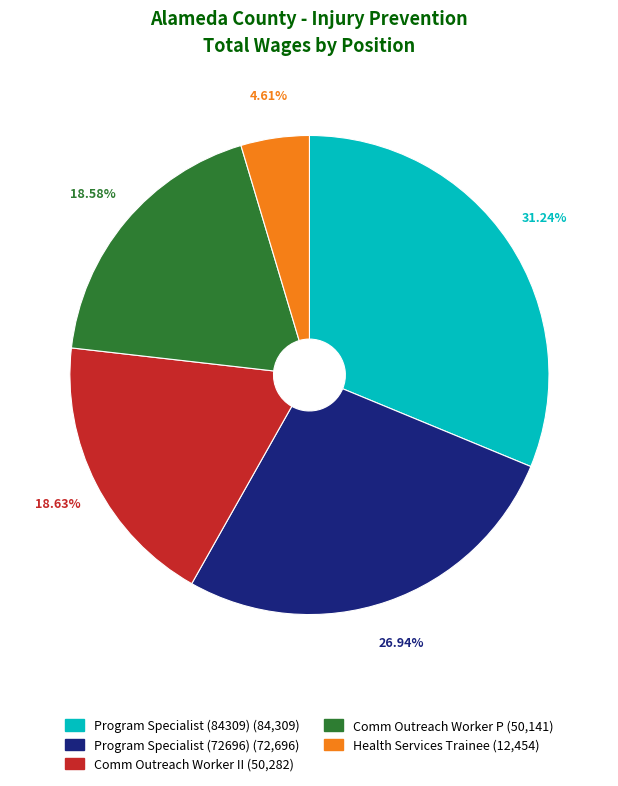

How many slices are in this pie chart?

5